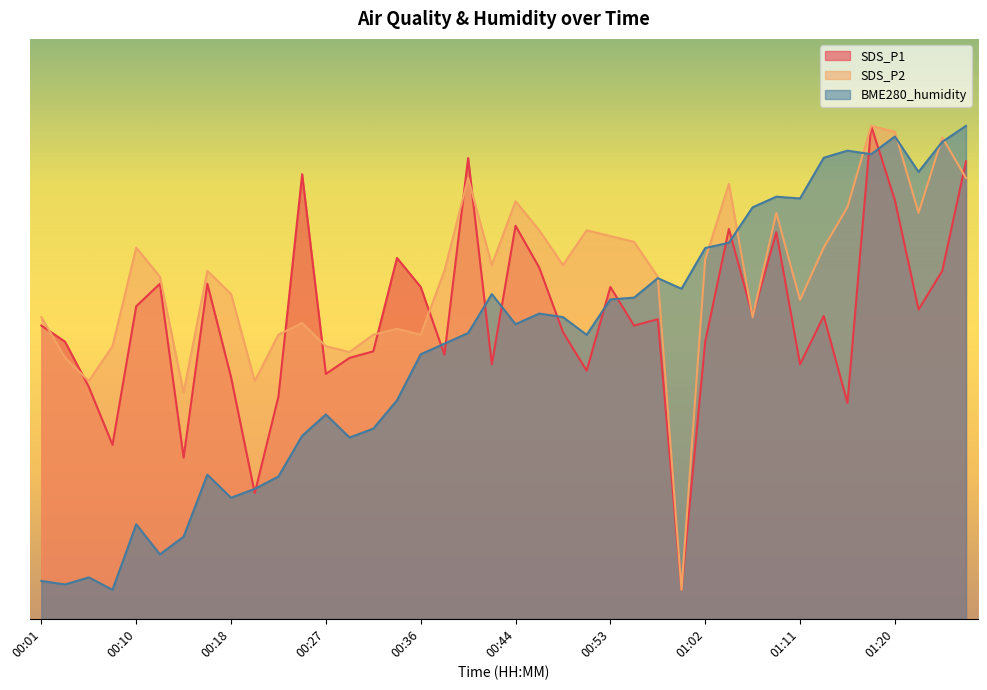

Reading left to right, what are all the values shown in this chart?

SDS_P1: 00:01=50.6	00:03=47.8	00:05=40.0	00:07=30.0	00:10=53.9	00:12=57.8	00:14=27.8	00:16=57.8	00:18=41.7	00:20=21.7	00:23=38.3	00:25=76.7	00:27=42.2	00:29=45.0	00:31=46.1	00:34=62.2	00:36=57.2	00:38=45.6	00:40=79.4	00:42=43.9	00:44=67.8	00:47=60.6	00:49=49.4	00:51=42.8	00:53=57.2	00:55=50.6	00:58=51.7	01:00=5.0	01:02=47.8	01:04=67.2	01:06=52.2	01:09=66.7	01:11=43.9	01:13=52.2	01:15=37.2	01:17=85.0	01:20=72.2	01:22=53.3	01:24=60.0	01:26=78.9
SDS_P2: 00:01=52.0	00:03=45.0	00:05=41.0	00:07=47.0	00:10=64.0	00:12=59.0	00:14=39.0	00:16=60.0	00:18=56.0	00:20=41.0	00:23=49.0	00:25=51.0	00:27=47.0	00:29=46.0	00:31=49.0	00:34=50.0	00:36=49.0	00:38=60.0	00:40=76.0	00:42=61.0	00:44=72.0	00:47=67.0	00:49=61.0	00:51=67.0	00:53=66.0	00:55=65.0	00:58=59.0	01:00=5.0	01:02=62.0	01:04=75.0	01:06=52.0	01:09=70.0	01:11=55.0	01:13=64.0	01:15=71.0	01:17=85.0	01:20=84.0	01:22=70.0	01:24=83.0	01:26=76.0
BME280_humidity: 00:01=6.5	00:03=5.9	00:05=7.1	00:07=5.0	00:10=16.3	00:12=11.1	00:14=14.2	00:16=24.8	00:18=20.9	00:20=22.4	00:23=24.5	00:25=31.6	00:27=35.2	00:29=31.3	00:31=32.8	00:34=37.7	00:36=45.6	00:38=47.4	00:40=49.3	00:42=56.0	00:44=50.8	00:47=52.6	00:49=52.0	00:51=49.0	00:53=55.1	00:55=55.4	00:58=58.7	01:00=56.9	01:02=63.9	01:04=64.8	01:06=71.0	01:09=72.8	01:11=72.5	01:13=79.5	01:15=80.7	01:17=80.1	01:20=83.2	01:22=77.1	01:24=82.3	01:26=85.0